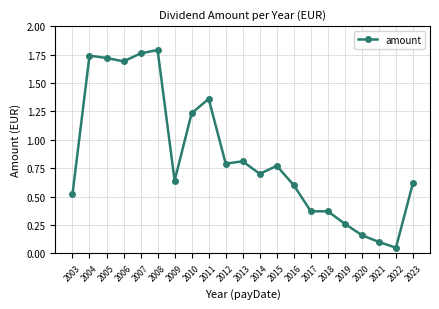

What is the sum of all values?

18.1